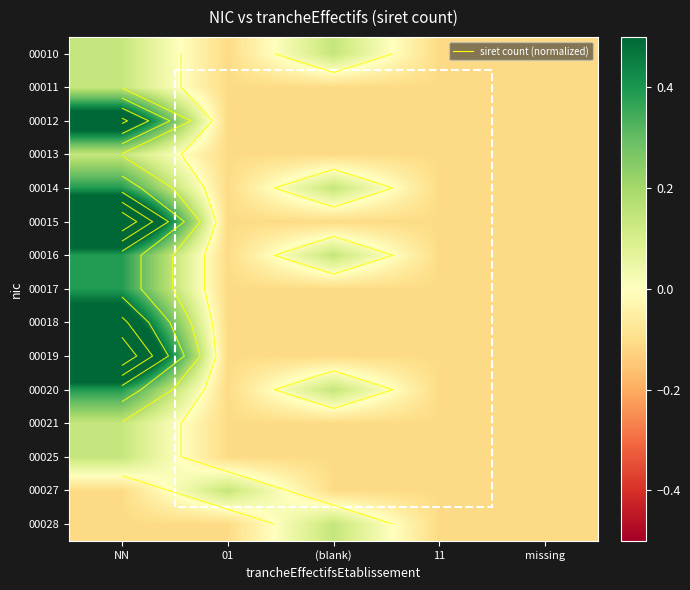

Which category has the highest value in the 00017 series?

NN